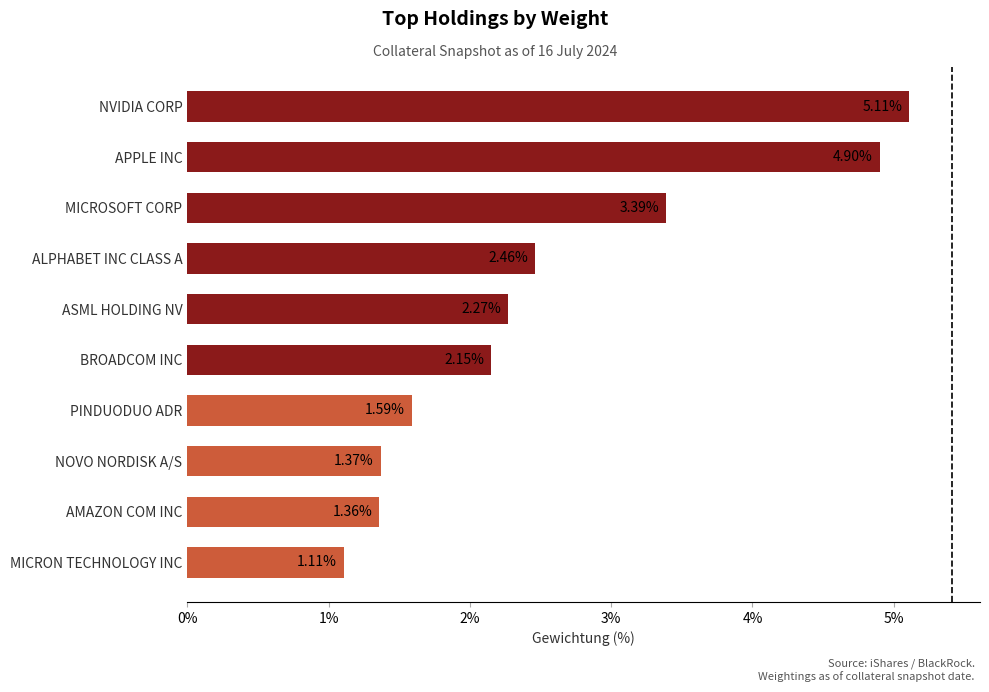

What is the label of the 5th bar from the top?

ASML HOLDING NV